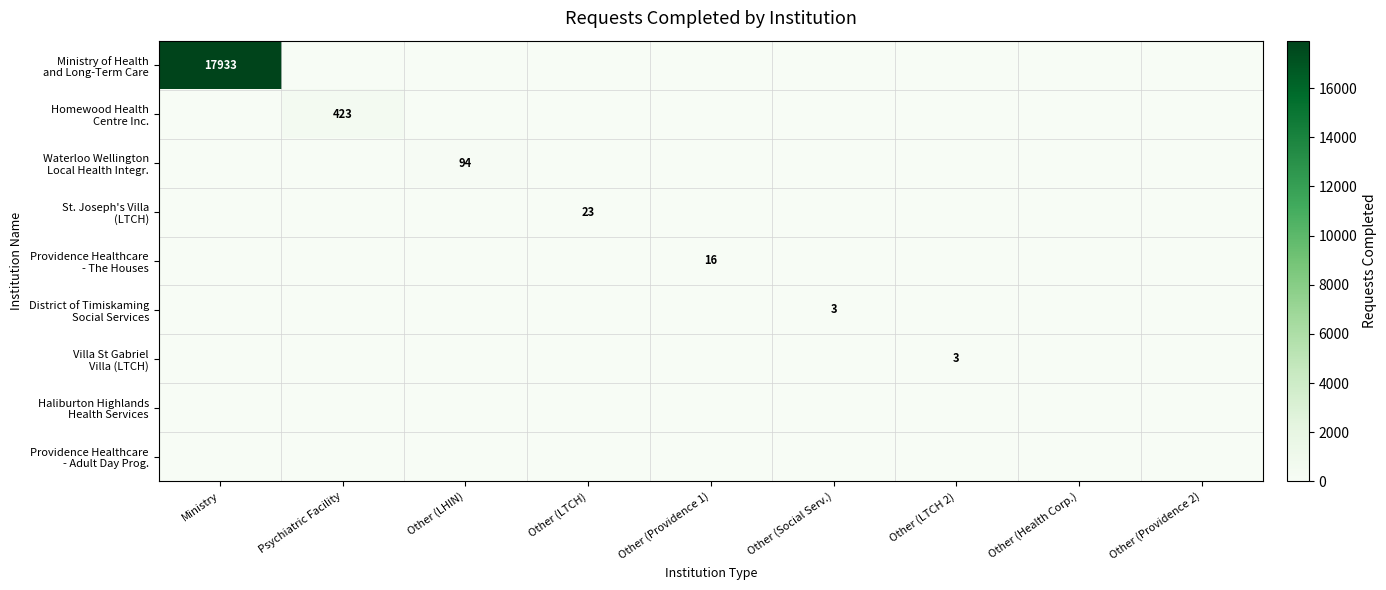

How many values in the St. Joseph's Villa (LTCH) series exceed 0?

1